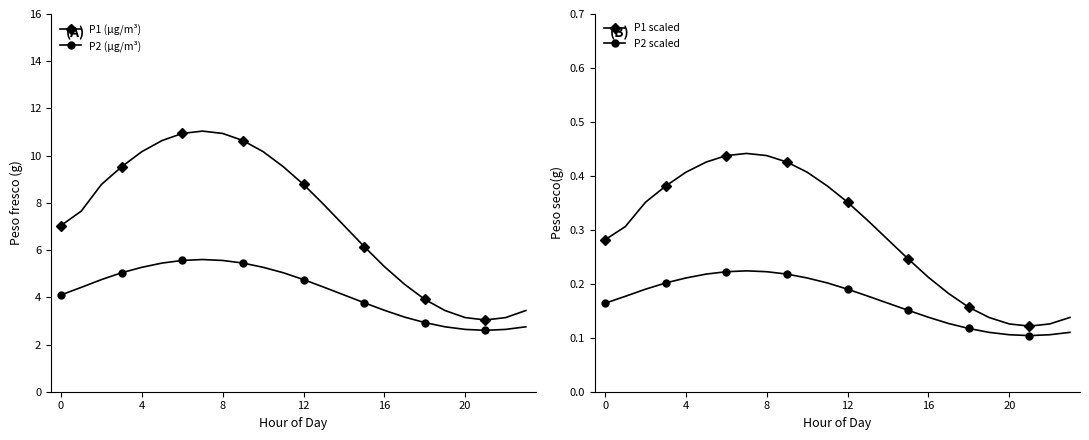

Read the P1 scaled value at 0.

0.3